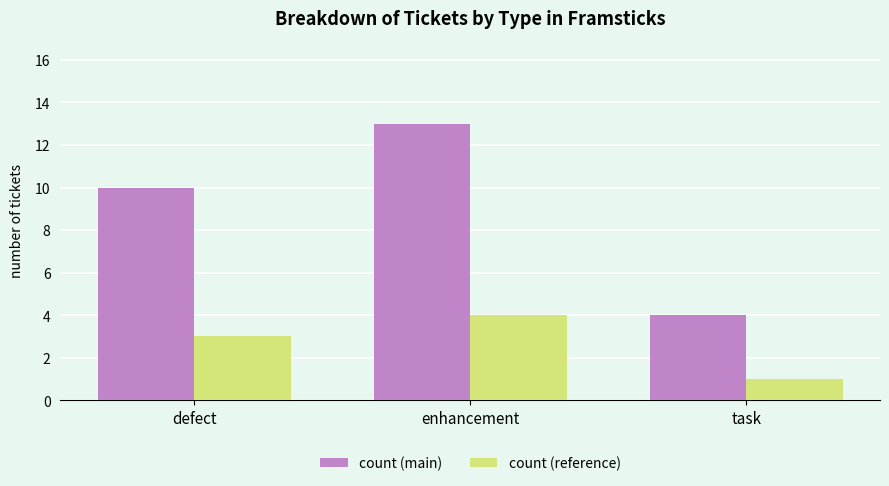

True or false: count (main) has a value of 15 at defect.

False